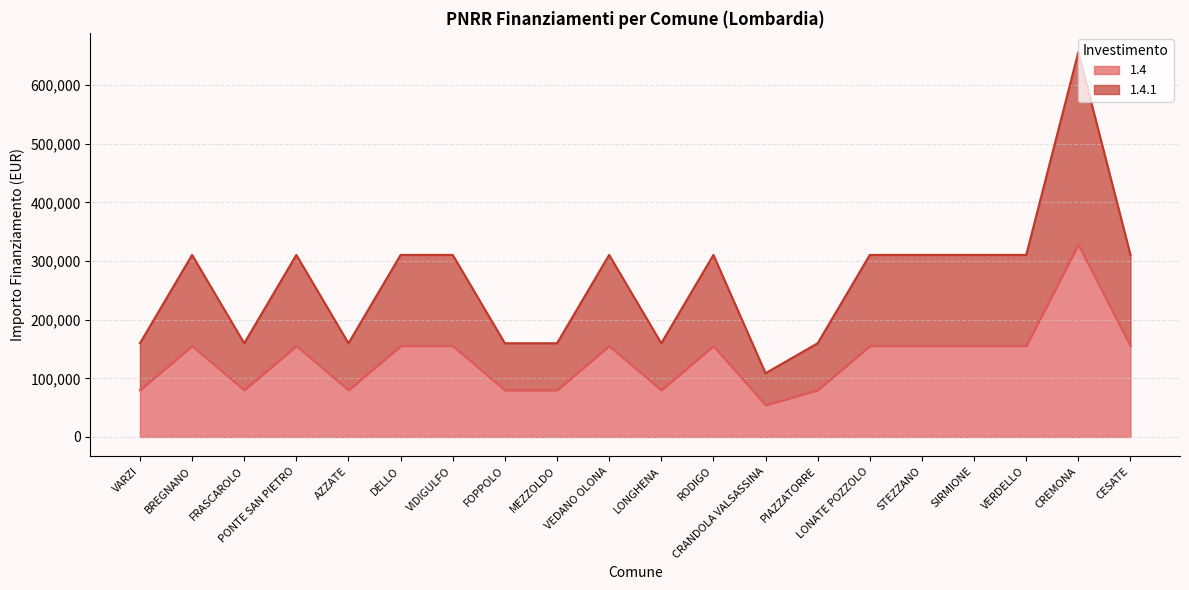

Between CRANDOLA VALSASSINA and LONGHENA, which is larger?

LONGHENA